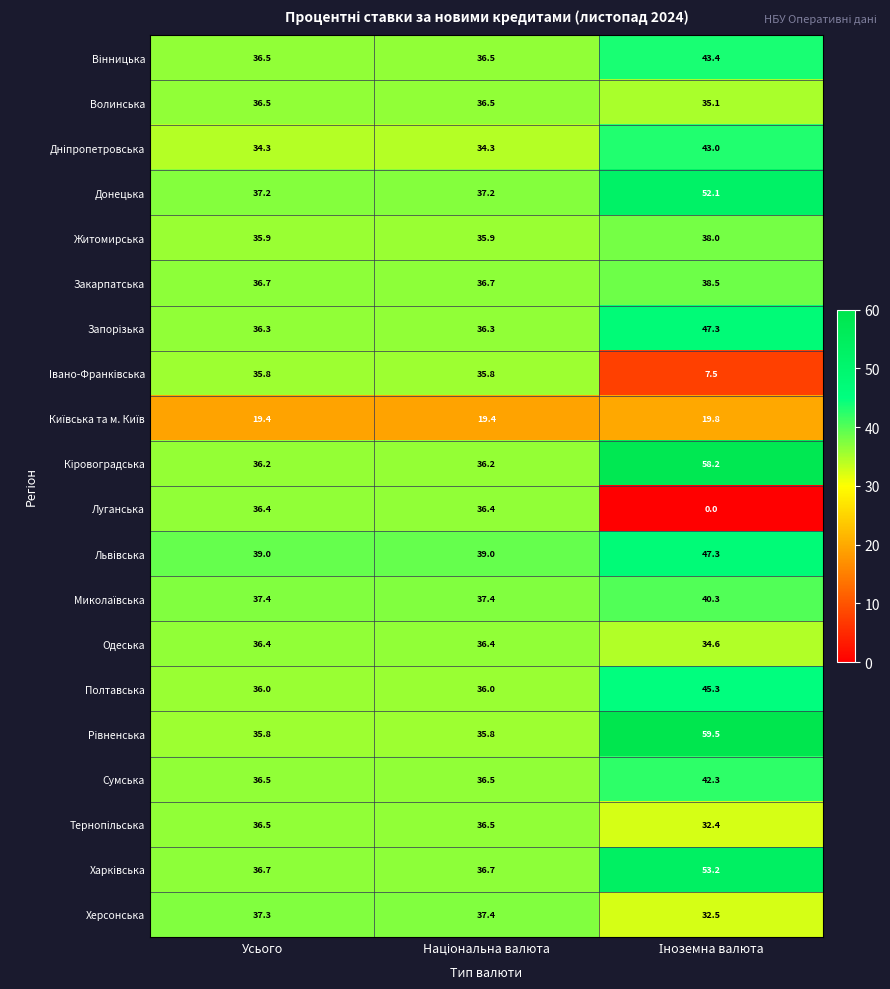

What is the sum of all Херсонська values?

107.2